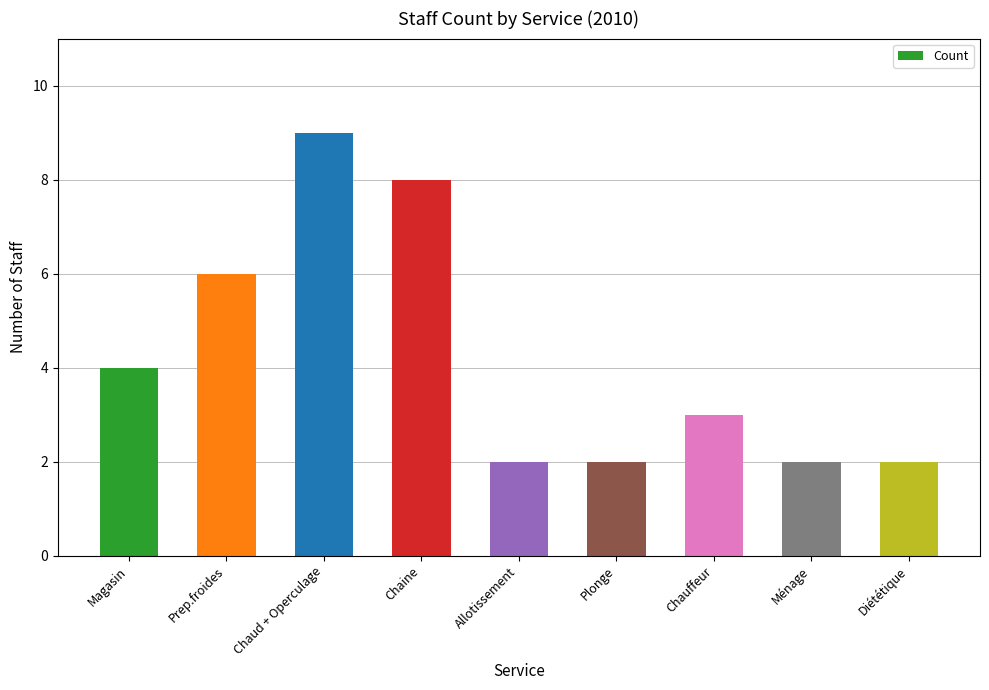

What is the value of the 2nd bar from the left?

6